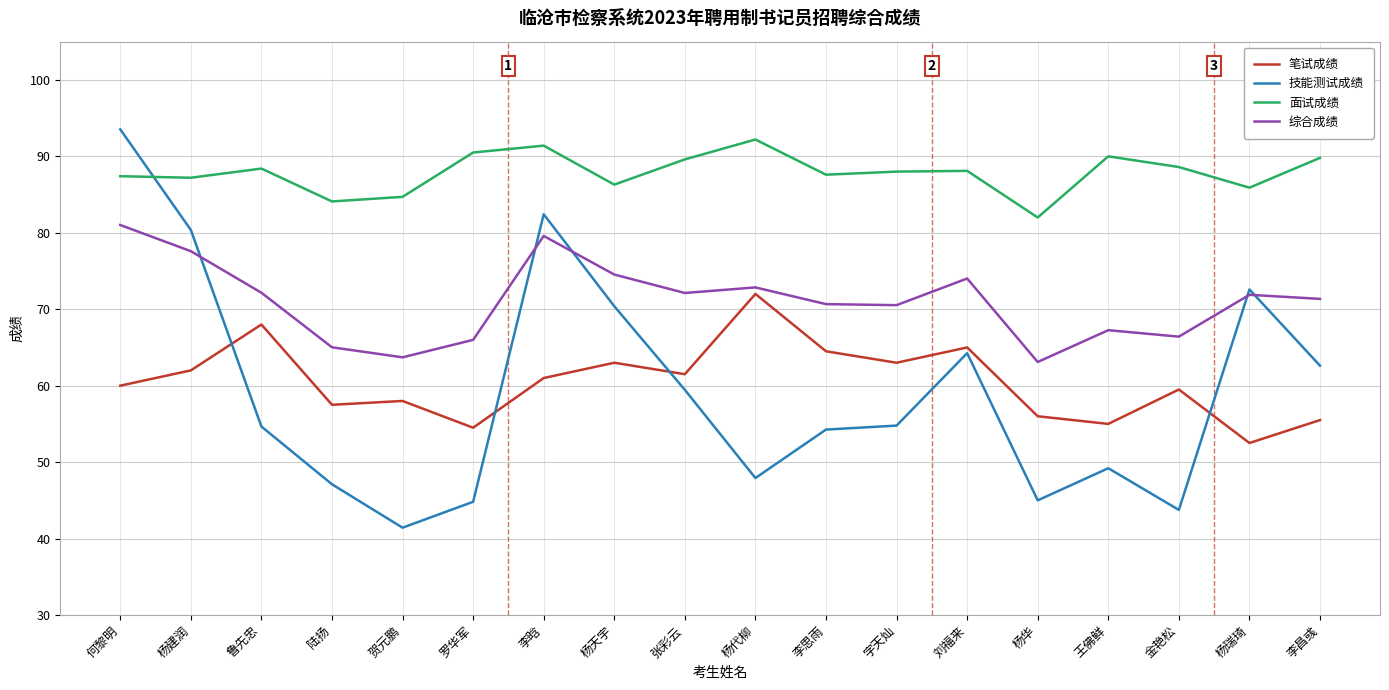

Is the value of 技能测试成绩 at 杨瑞琦 greater than the value of 面试成绩 at 杨瑞琦?

No